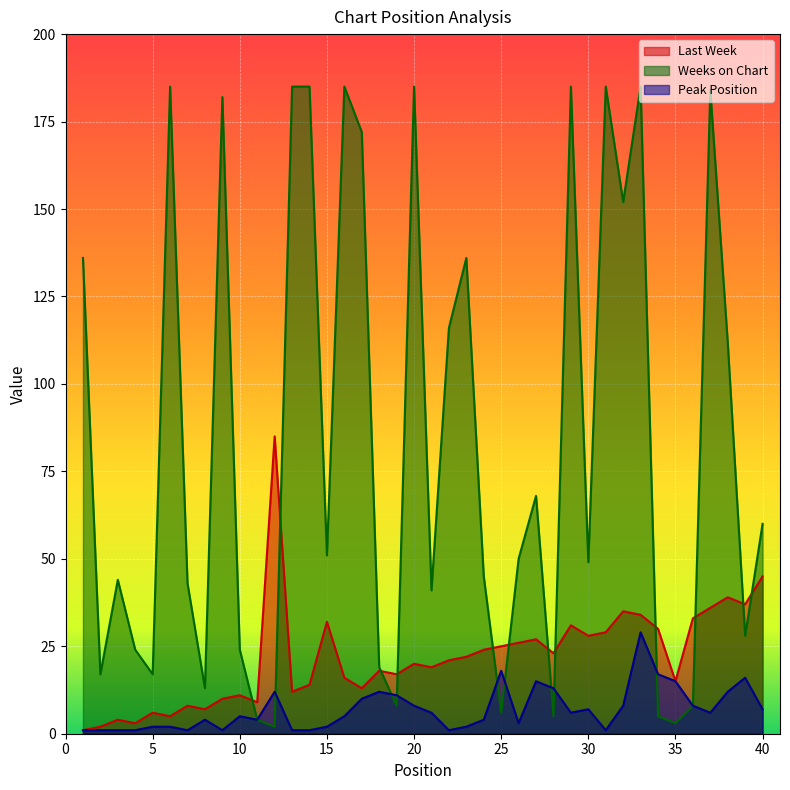

At which category does Weeks on Chart reach its first local valley?

2